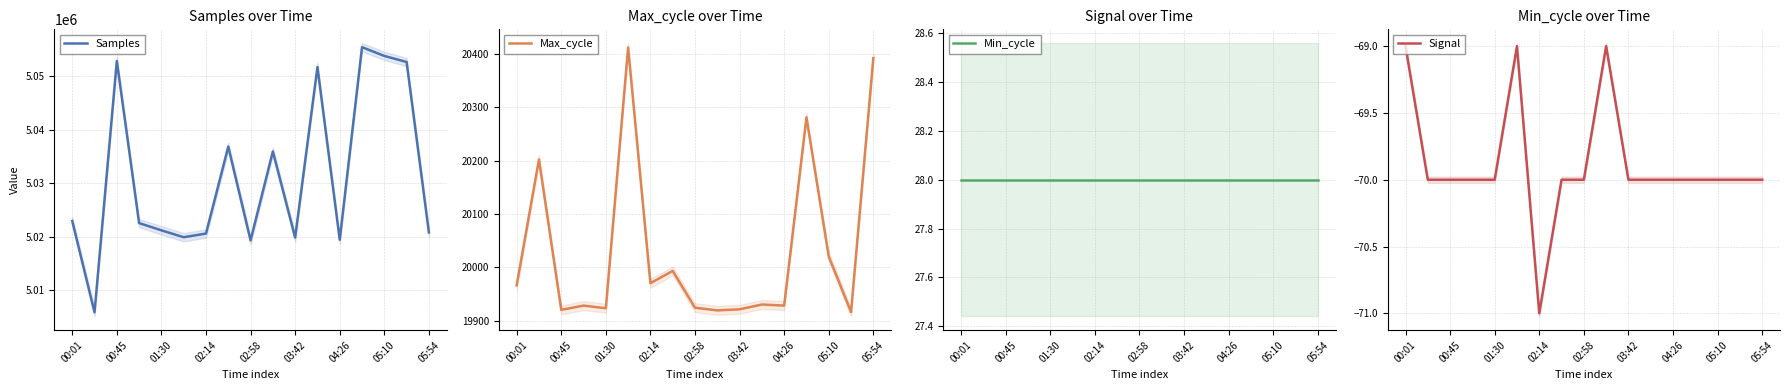

Which series changed the most between 05:54 and 16?

Samples